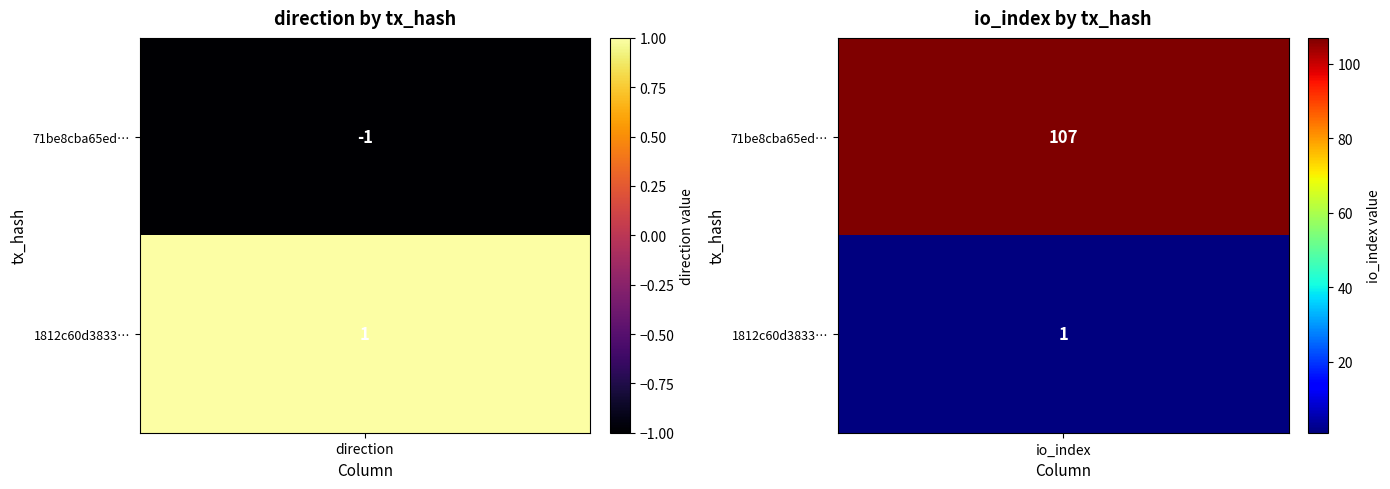

Reading left to right, transcribe all the data shown in this chart.

71be8cba65eddc462268f829d6f7c4de1ff505e: 0=-1	1=107
1812c60d3833cfe08d641184e5e0176321db946: 0=1	1=1